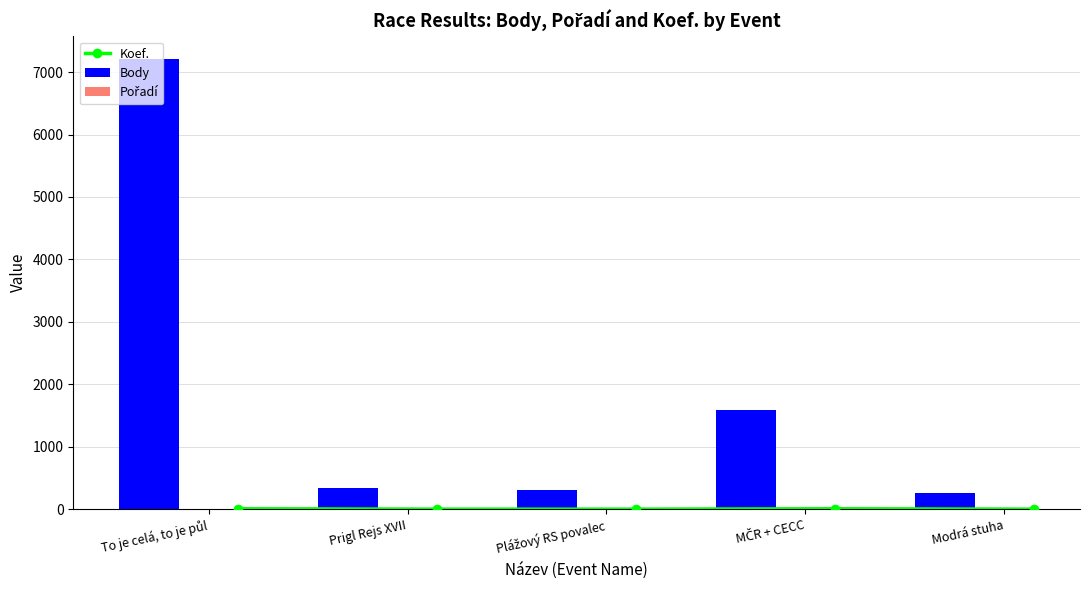

The Pořadí series shows 15 at MČR + CECC. True or false?

True